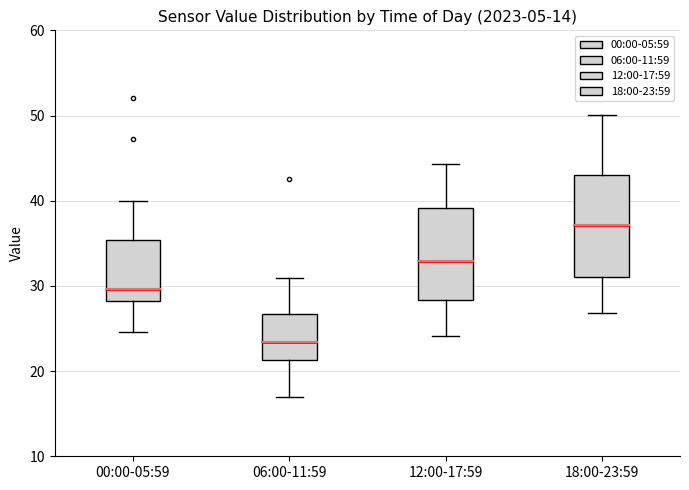

Reading left to right, read every box against the y-axis: the position of its median line, the range the box covers, and the ends of its whiskers. The values are not printed on the chart, so give them approximately, as read against the axis.

00:00-05:59: median 30, box 28 to 35, whiskers 25 to 40
06:00-11:59: median 23, box 21 to 27, whiskers 17 to 31
12:00-17:59: median 33, box 28 to 39, whiskers 24 to 44
18:00-23:59: median 37, box 31 to 43, whiskers 27 to 50